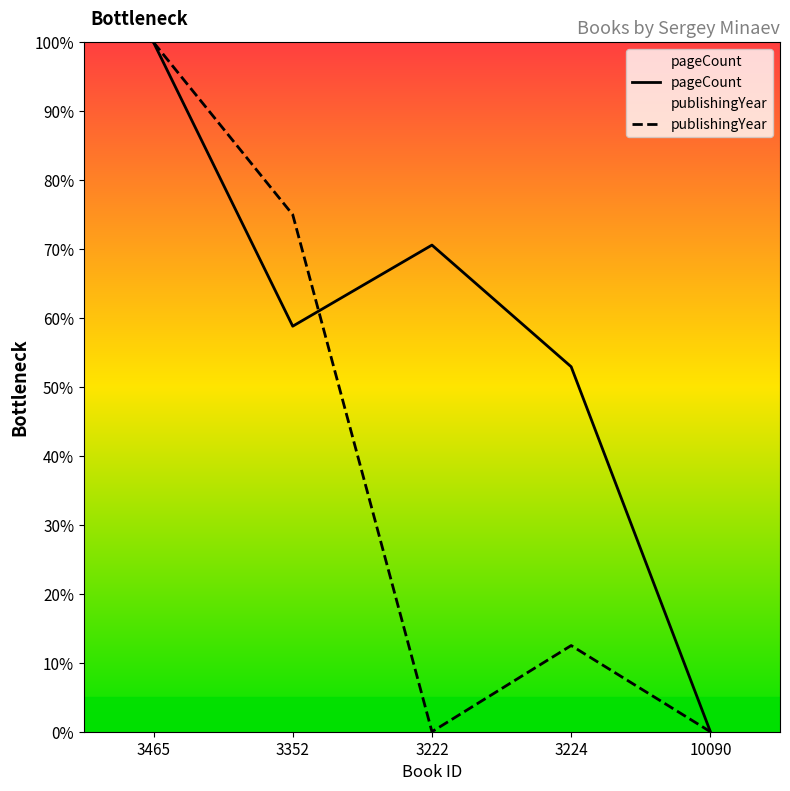

What value does the pageCount series have at 3465?

100.0